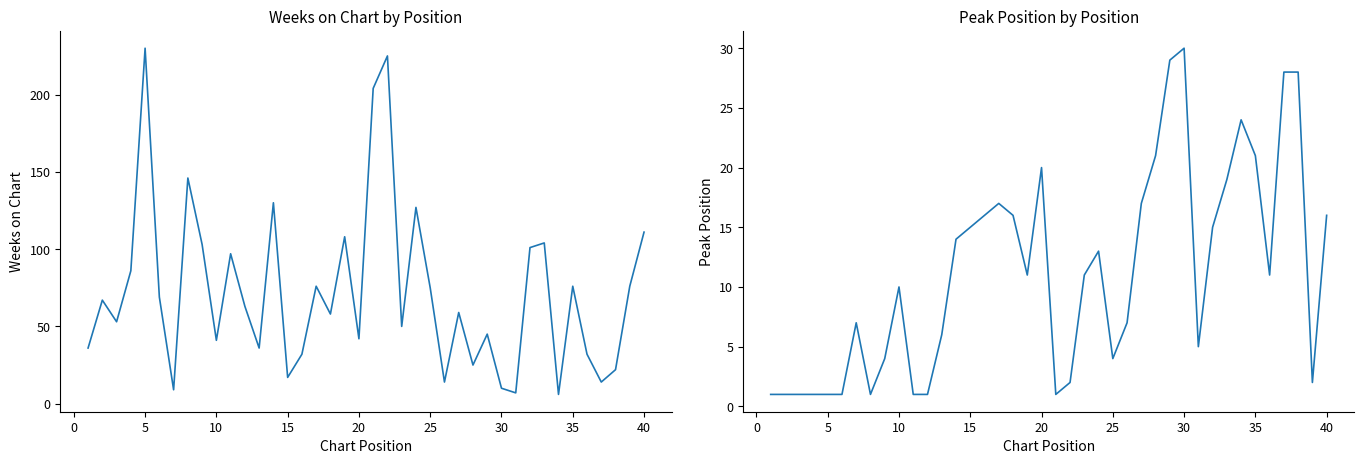

List the series in order of their overall mean, highest first.

Weeks on Chart, Peak Position